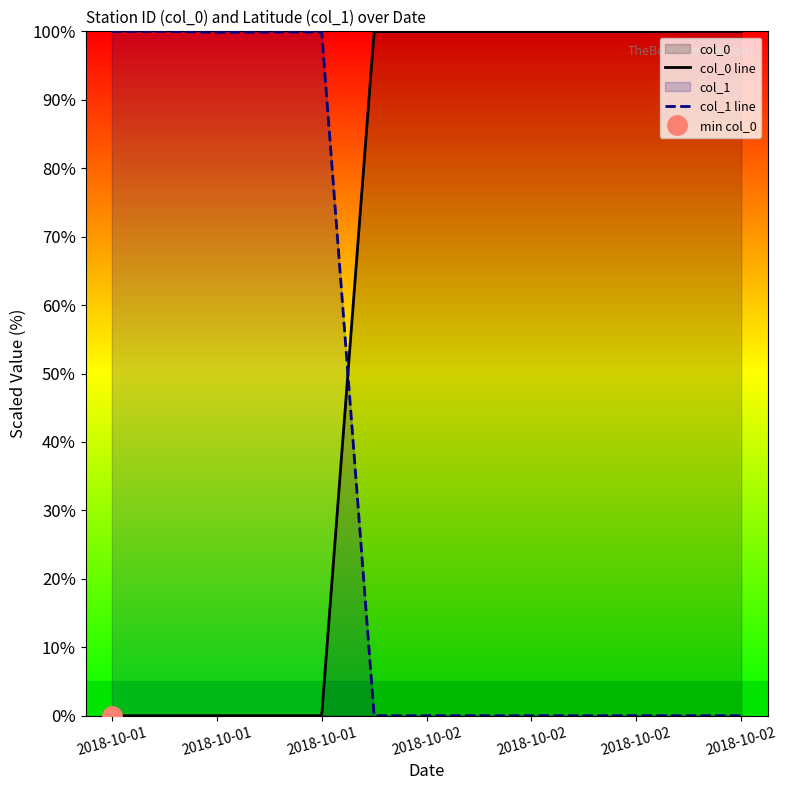

Rank the series by their average value, from lowest to highest.

col_1 line, col_0 line